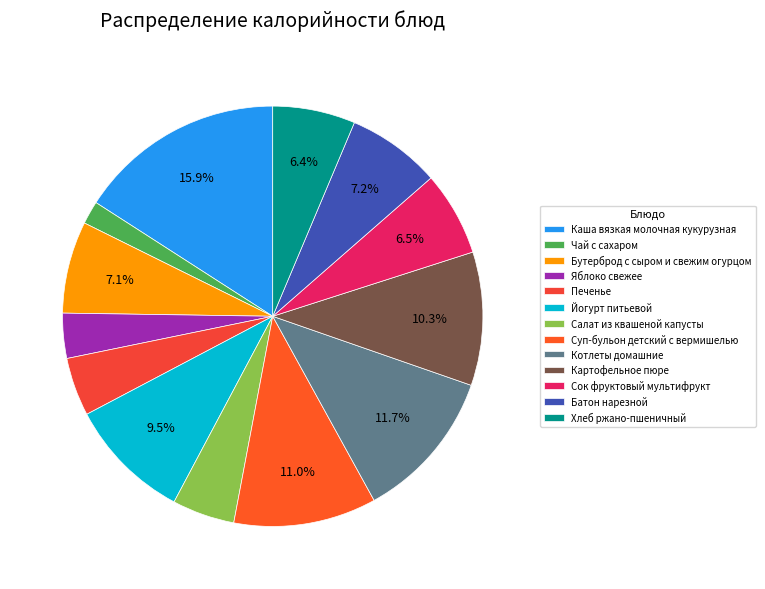

Does Суп-бульон детский с вермишелью represent more than half of the total?

No